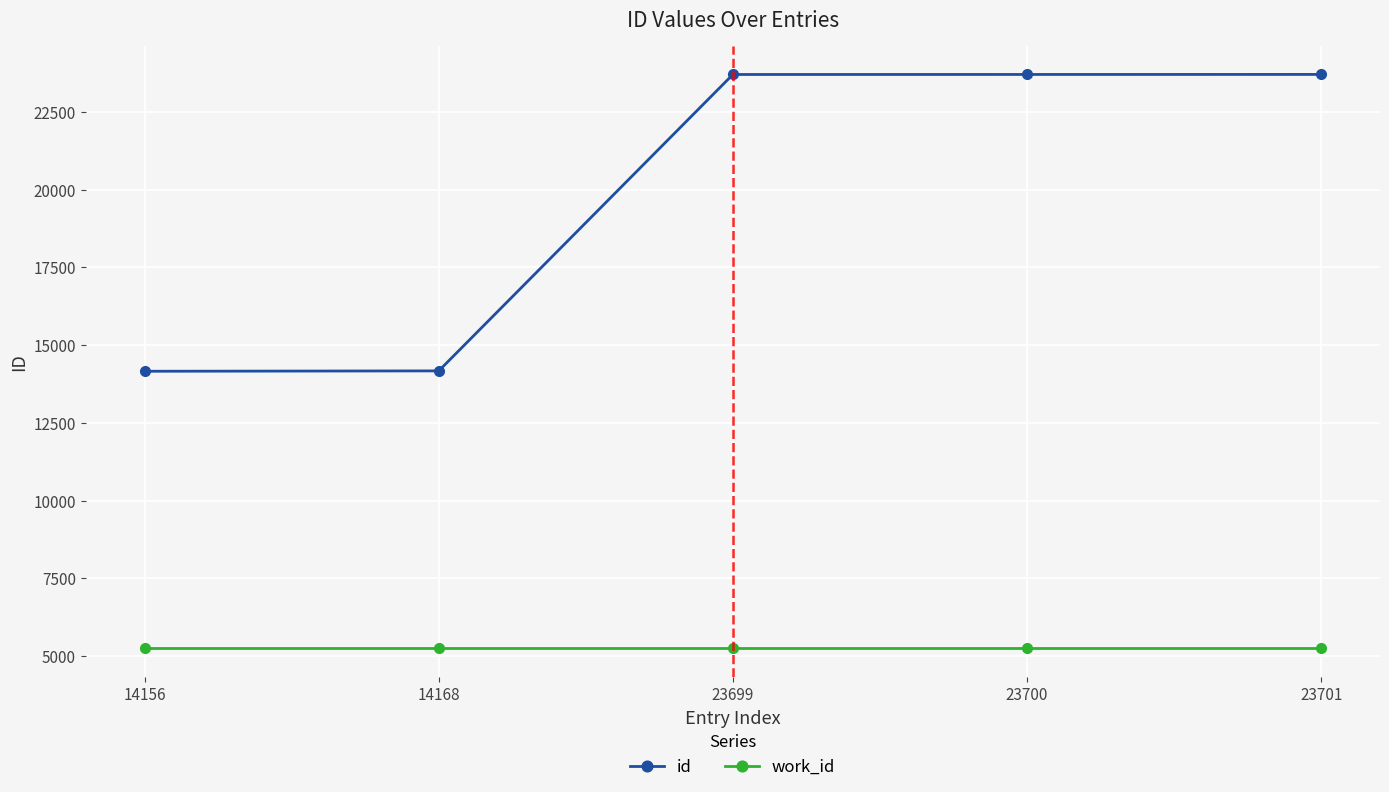

True or false: id and work_id cross at least once.

False